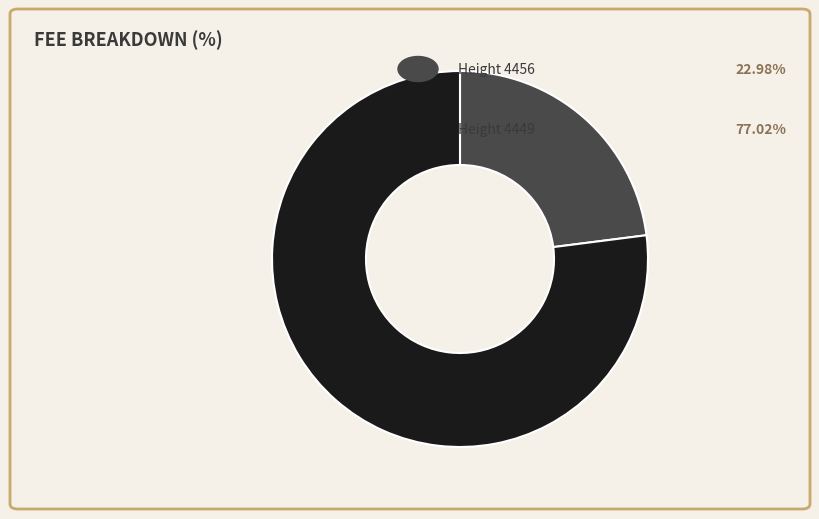

Is there a majority slice in this chart?

Yes